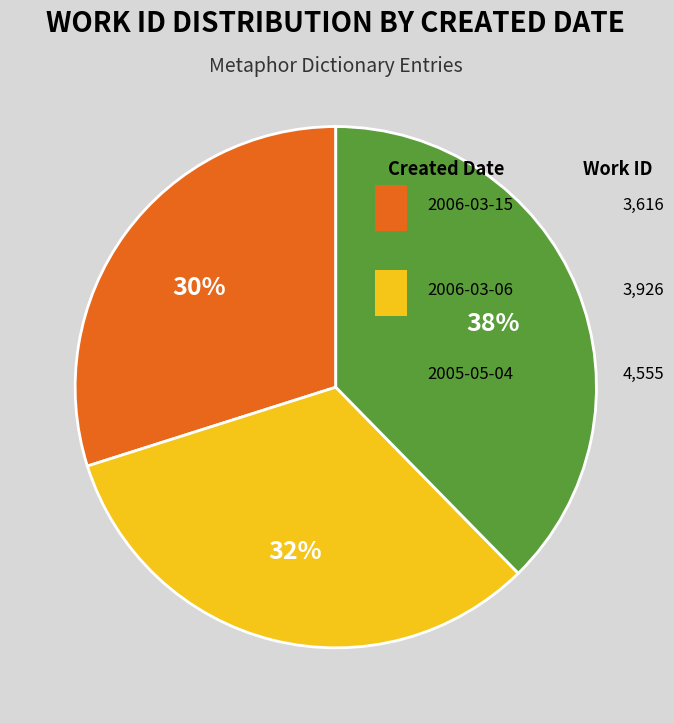

Which category has the smallest portion of the pie?

2006-03-15